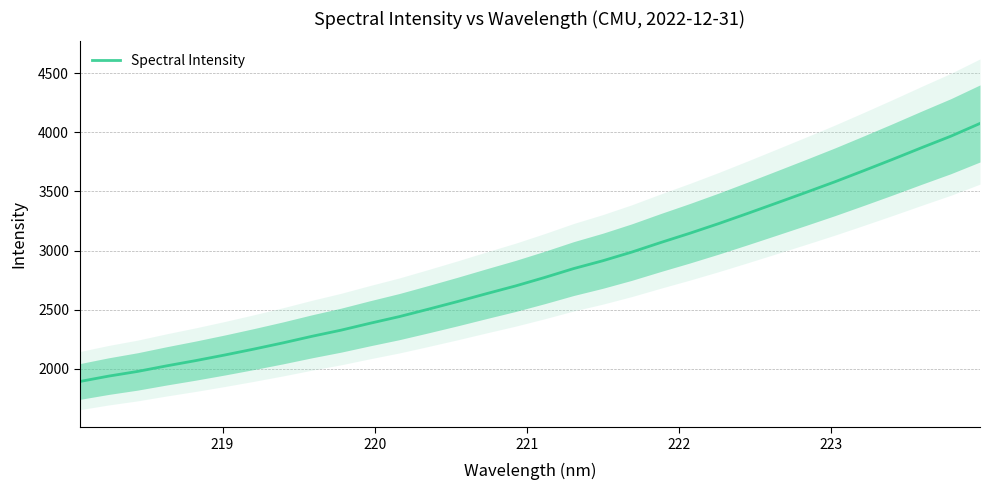

What is the highest value of the Spectral Intensity series?

4075.3